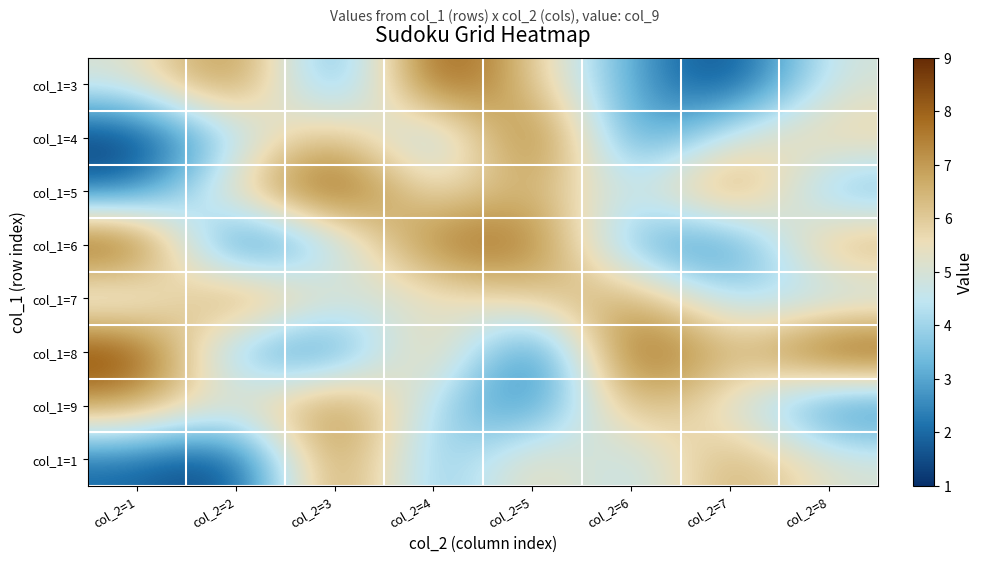

Reading left to right, extract all data points from this chart.

col_1=3: col_2=1=5	col_2=2=8	col_2=3=2	col_2=4=9	col_2=5=6	col_2=6=3	col_2=7=1	col_2=8=5
col_1=4: col_2=1=1	col_2=2=4	col_2=3=7	col_2=4=3	col_2=5=9	col_2=6=2	col_2=7=5	col_2=8=6
col_1=5: col_2=1=2	col_2=2=6	col_2=3=9	col_2=4=5	col_2=5=7	col_2=6=4	col_2=7=8	col_2=8=3
col_1=6: col_2=1=9	col_2=2=1	col_2=3=4	col_2=4=8	col_2=5=8	col_2=6=3	col_2=7=2	col_2=8=7
col_1=7: col_2=1=4	col_2=2=8	col_2=3=5	col_2=4=5	col_2=5=6	col_2=6=7	col_2=7=4	col_2=8=4
col_1=8: col_2=1=9	col_2=2=3	col_2=3=2	col_2=4=7	col_2=5=1	col_2=6=9	col_2=7=6	col_2=8=9
col_1=9: col_2=1=7	col_2=2=5	col_2=3=8	col_2=4=4	col_2=5=2	col_2=6=7	col_2=7=5	col_2=8=2
col_1=1: col_2=1=2	col_2=2=1	col_2=3=8	col_2=4=3	col_2=5=6	col_2=6=4	col_2=7=7	col_2=8=5